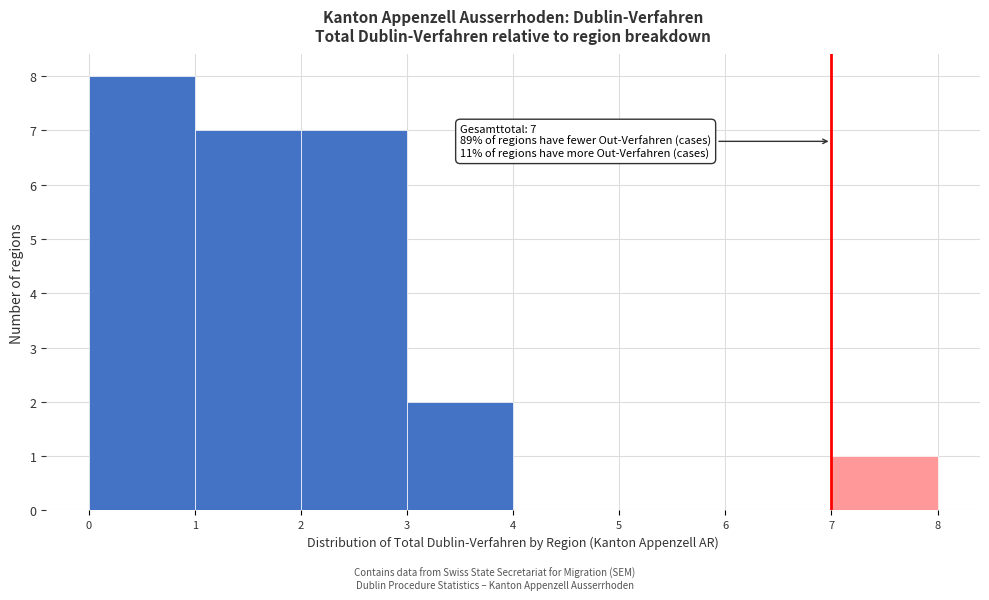

Which range on the x-axis has the tallest bar?

0 to 1